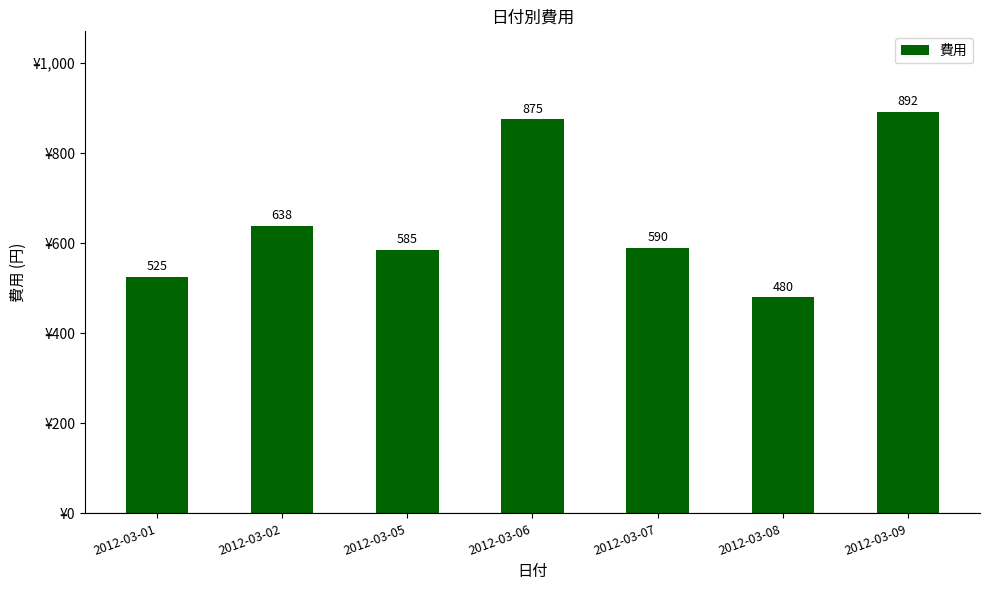

Rank the categories by value from lowest to highest.

2012-03-08, 2012-03-01, 2012-03-05, 2012-03-07, 2012-03-02, 2012-03-06, 2012-03-09